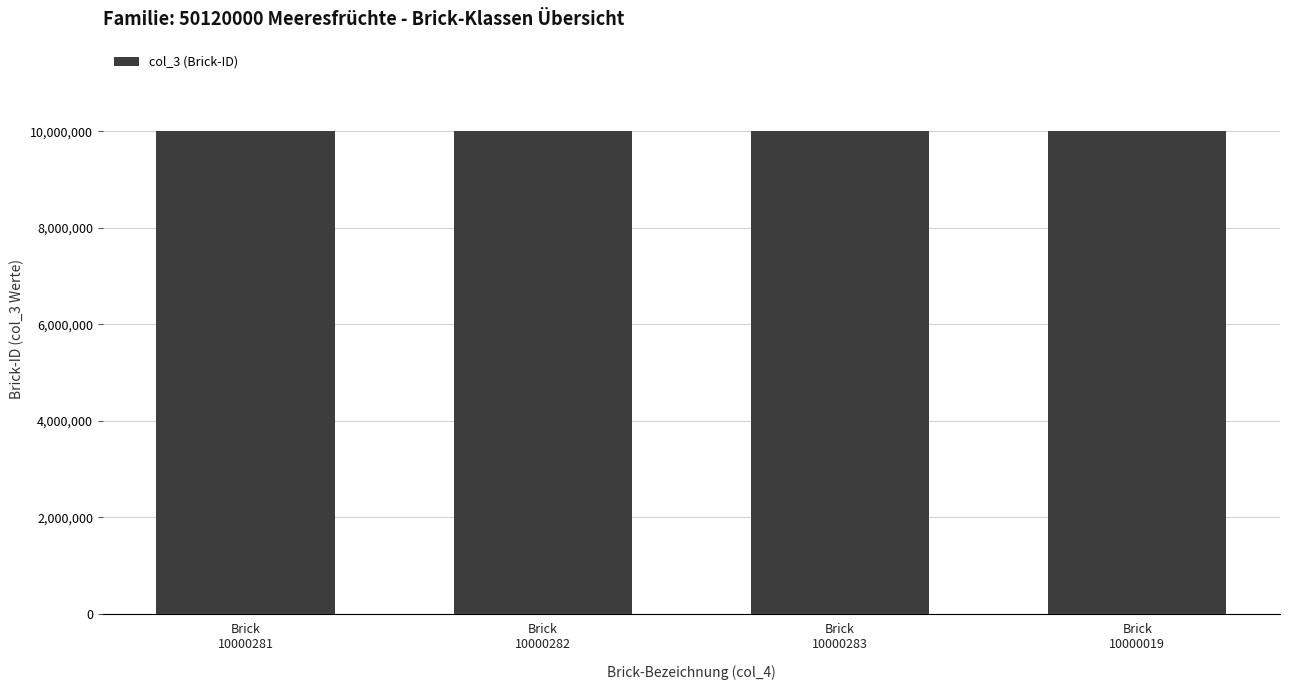

What is the approximate value at Brick
10000281, to the nearest 50?

10000300